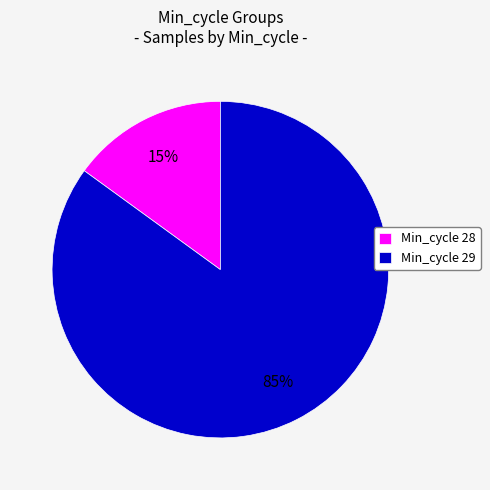

Is there a majority slice in this chart?

Yes